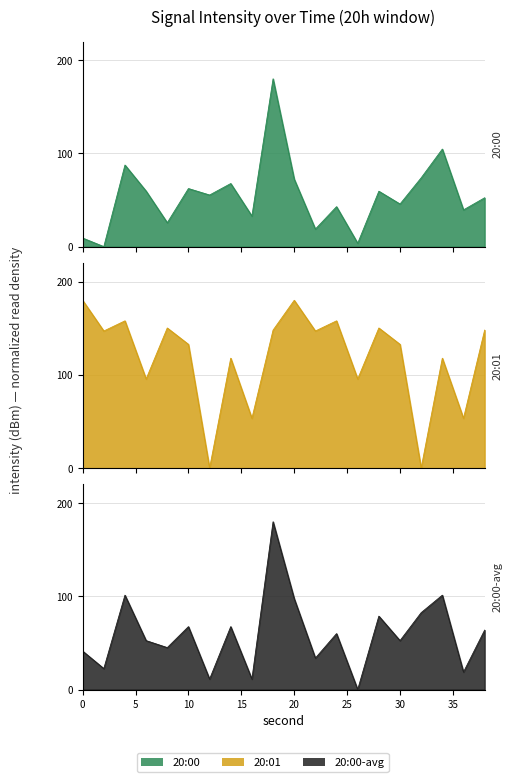

What is the difference between the maximum and minimum values in the minute_0 series?

180.0